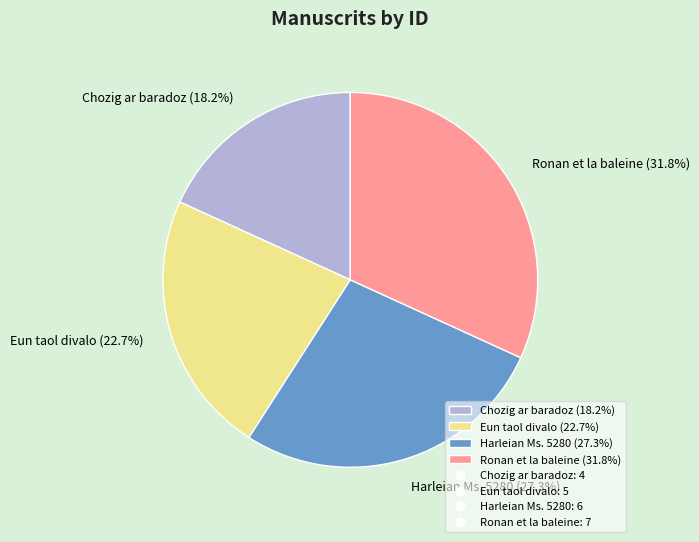

Combined, what portion of the pie is Harleian Ms. 5280 and Ronan et la baleine?

59.1%